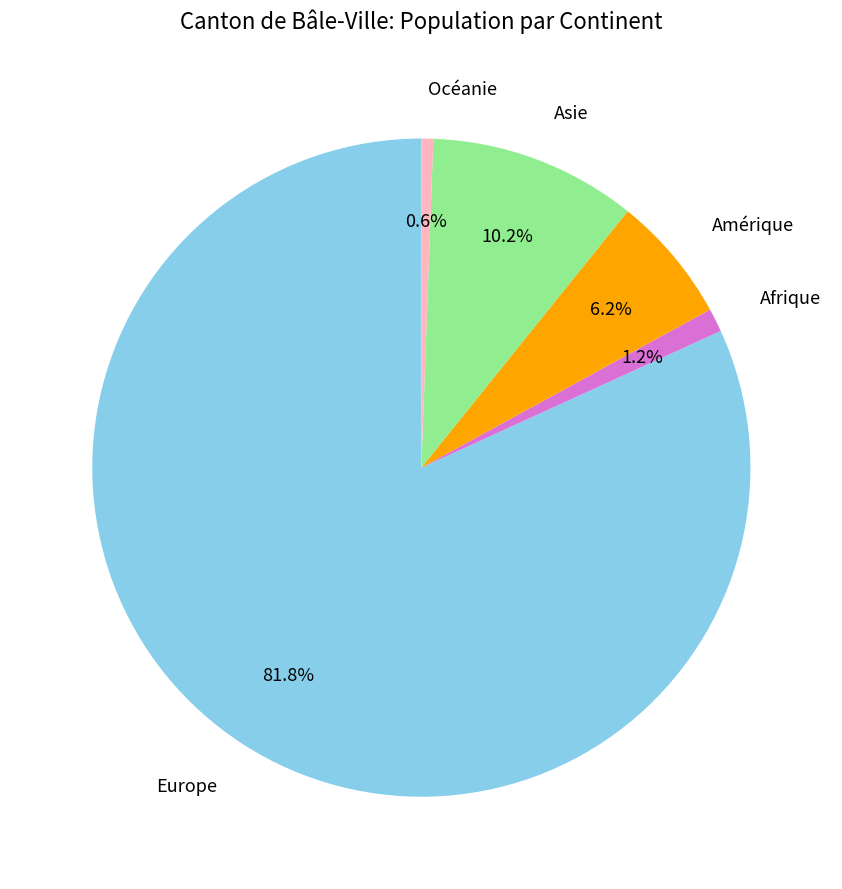

To the nearest percent, what is the average slice percentage?

20%